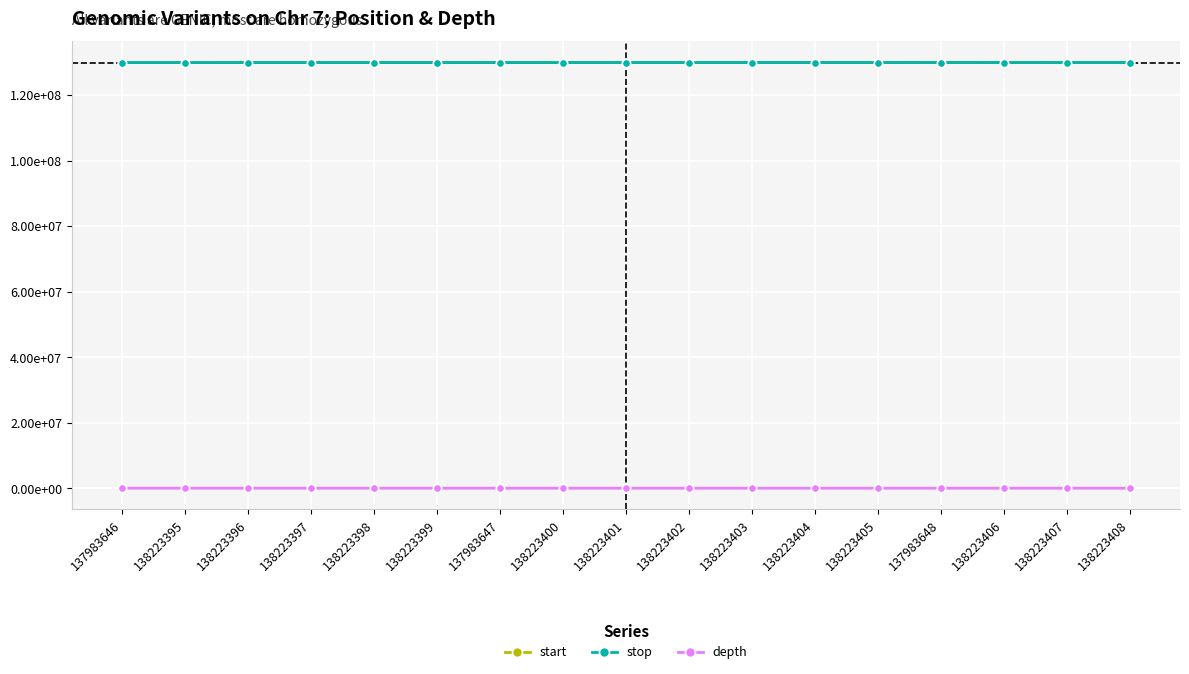

Which label corresponds to the smallest value in the chart?

138223402